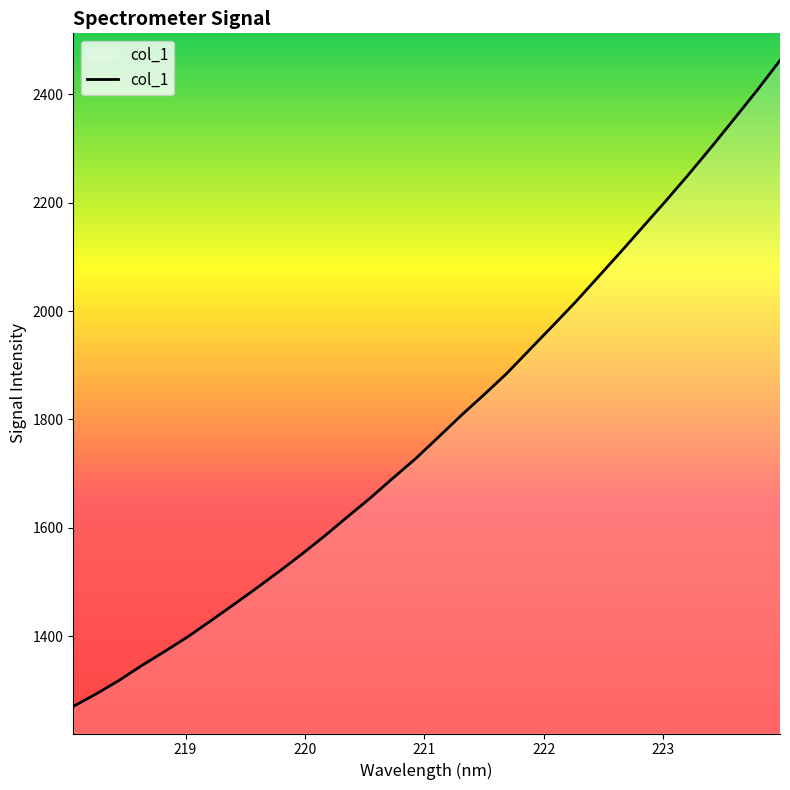

What is the difference between the maximum and minimum values?

1191.7